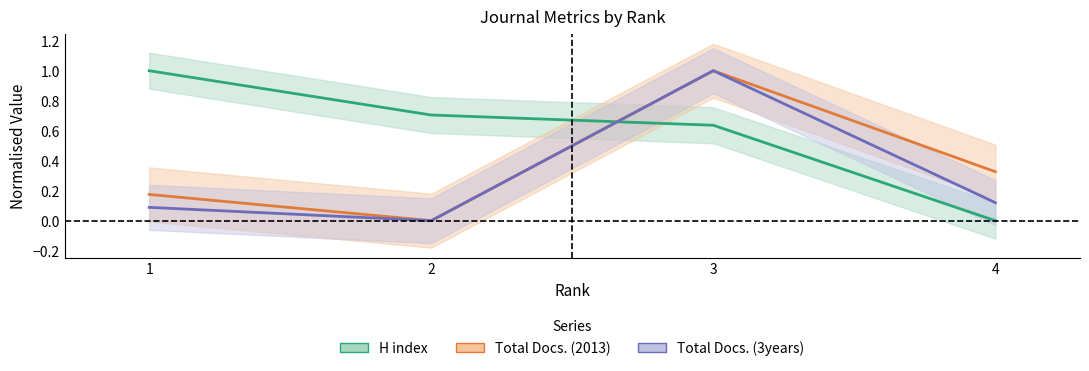

What is the total value across all series at 1?

1.3